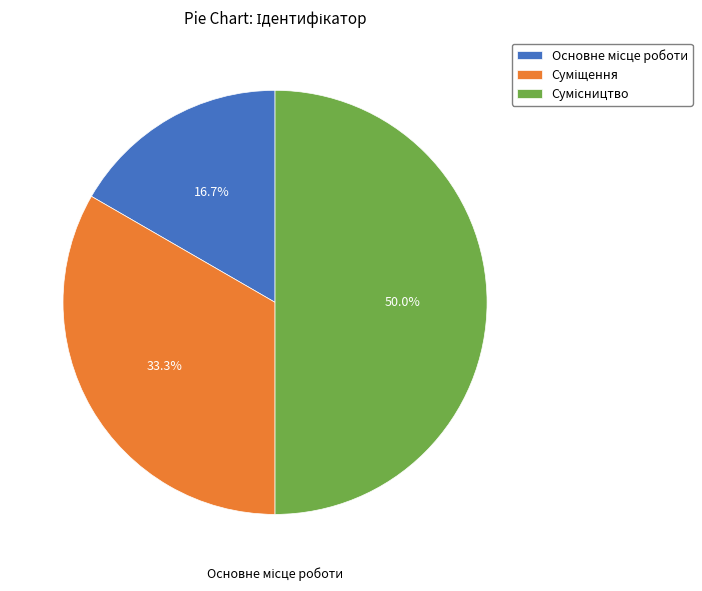

Rank the categories by value from lowest to highest.

Основне місце роботи, Суміщення, Сумісництво